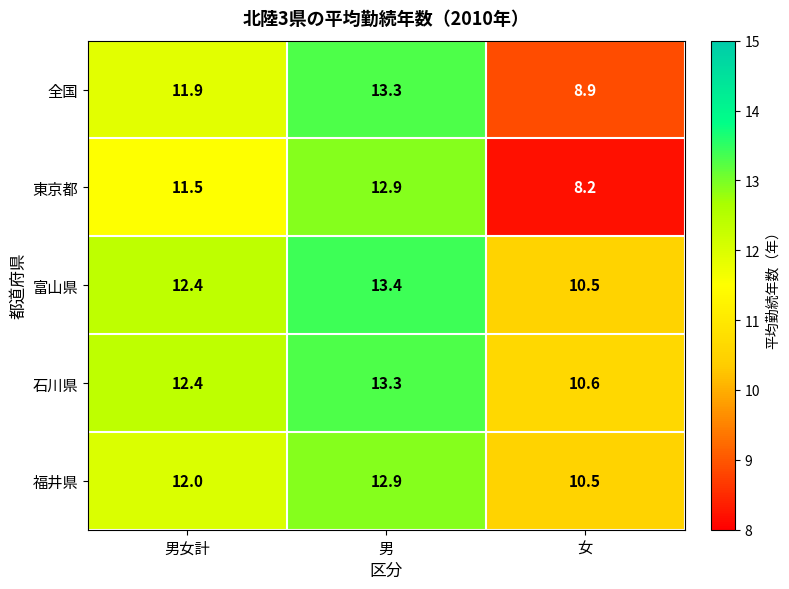

At which category is the sum across all series the highest?

男